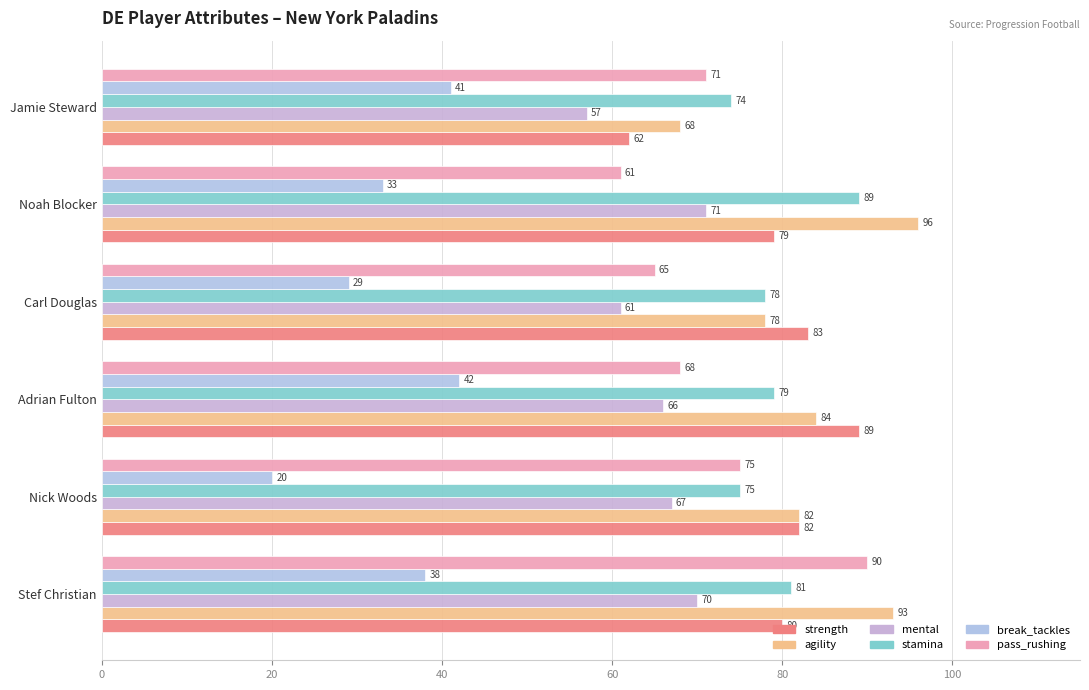

What is the lowest value of the mental series?

57